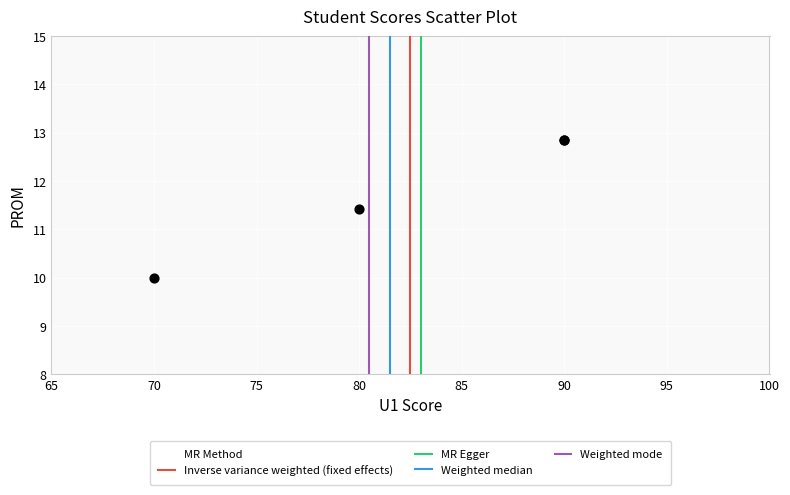

What Y value in the scatter plot is closest to 11?

11.4